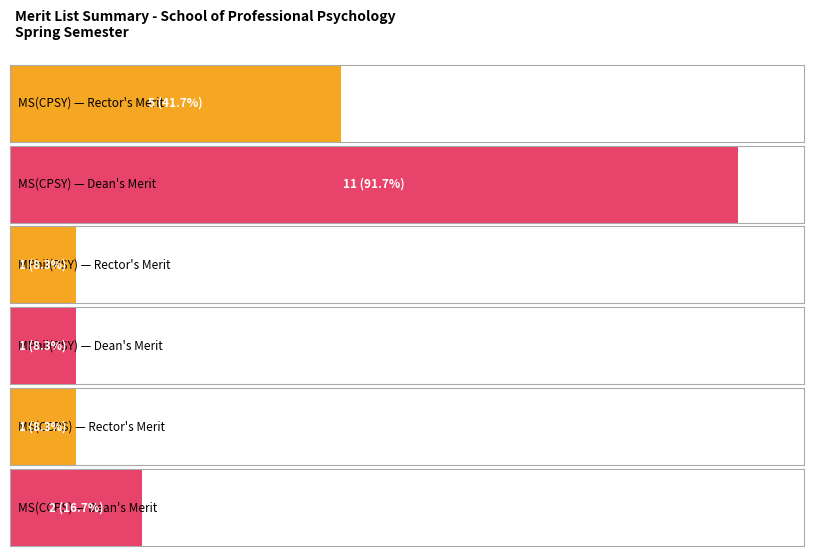

True or false: Dean's Merit has a value of 5 at MS(CPSY).

False